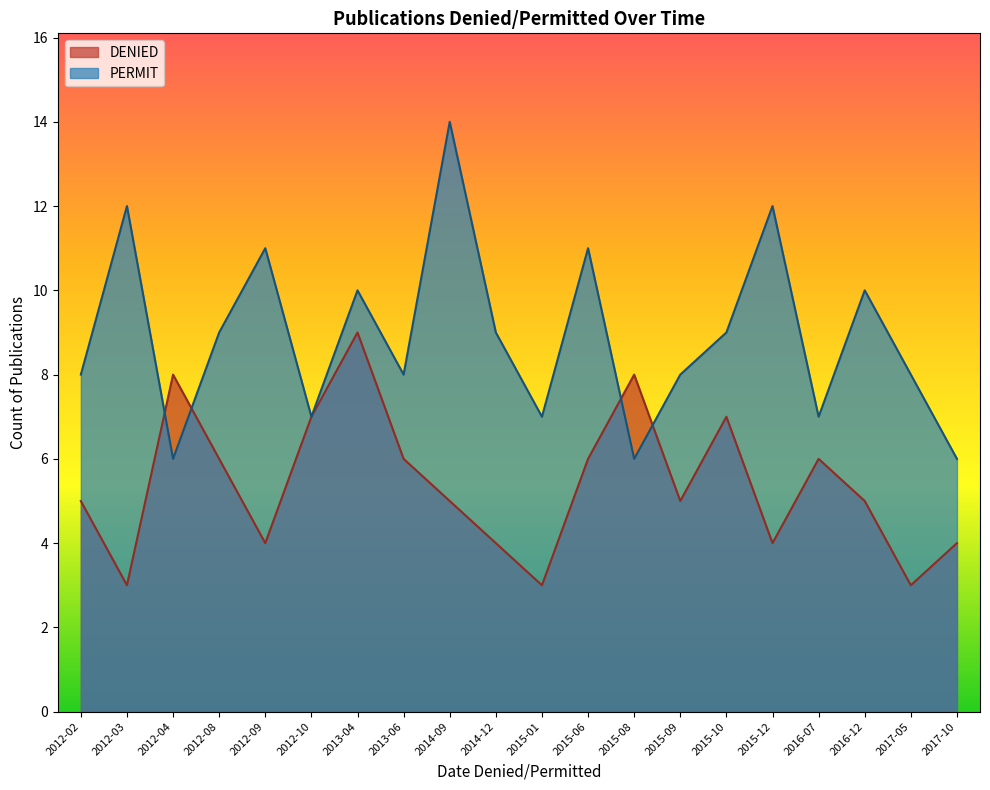

Where does the PERMIT series first go above 9?

2012-03